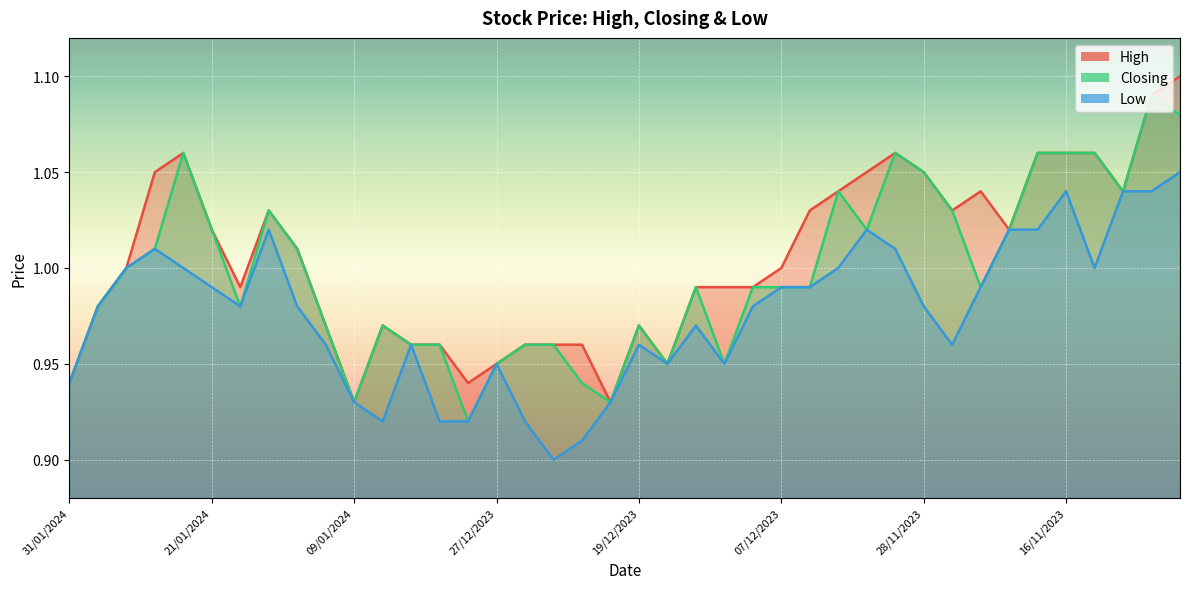

True or false: High and Low intersect in this chart.

False